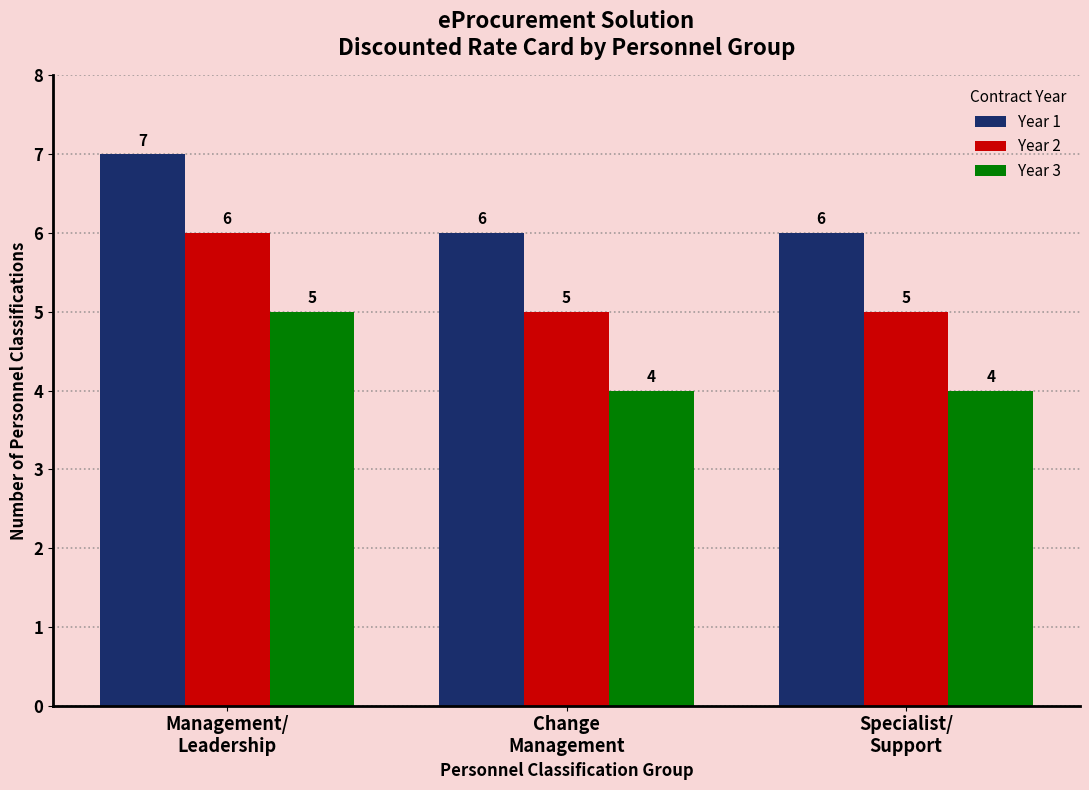

List the series in order of their peak value, highest first.

Year 1, Year 2, Year 3